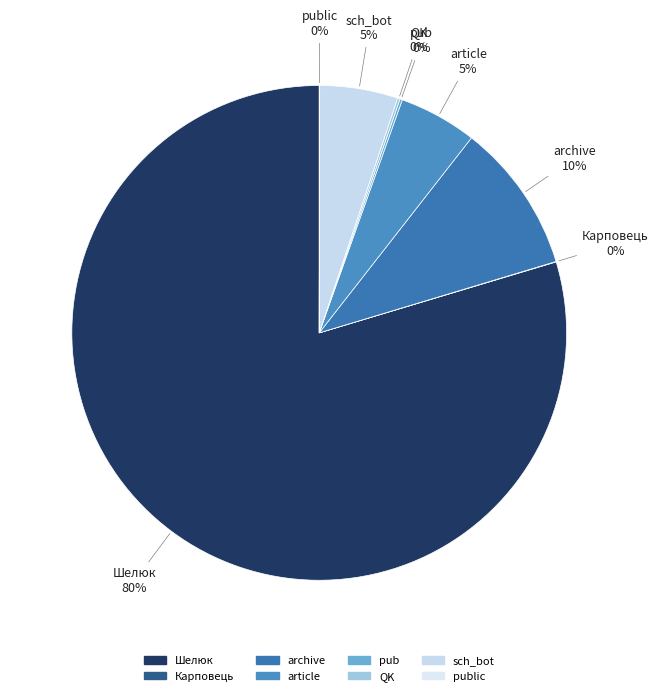

Which category accounts for the majority?

Шелюк